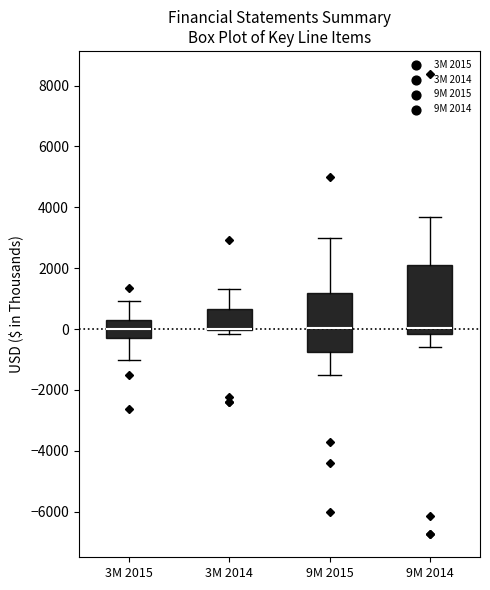

Reading left to right, transcribe this box plot: for each box, give where its median line is, the range the box spans, and where its two whiskers end, as read against the y-axis. The values are not printed on the chart, so give them approximately, as read against the axis.

3M 2015: median 0, box -200 to 200, whiskers -1000 to 1000
3M 2014: median 0 (drawn on the box's lower edge), box 0 to 600, whiskers -200 to 1400
9M 2015: median 0, box -800 to 1200, whiskers -1600 to 3000
9M 2014: median 0, box -200 to 2000, whiskers -600 to 3600